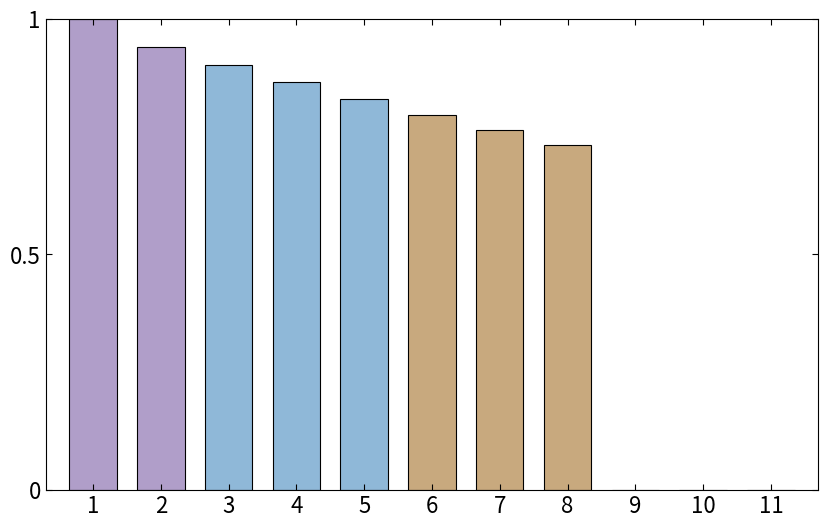

Which has a higher value, 8 or 3?

3